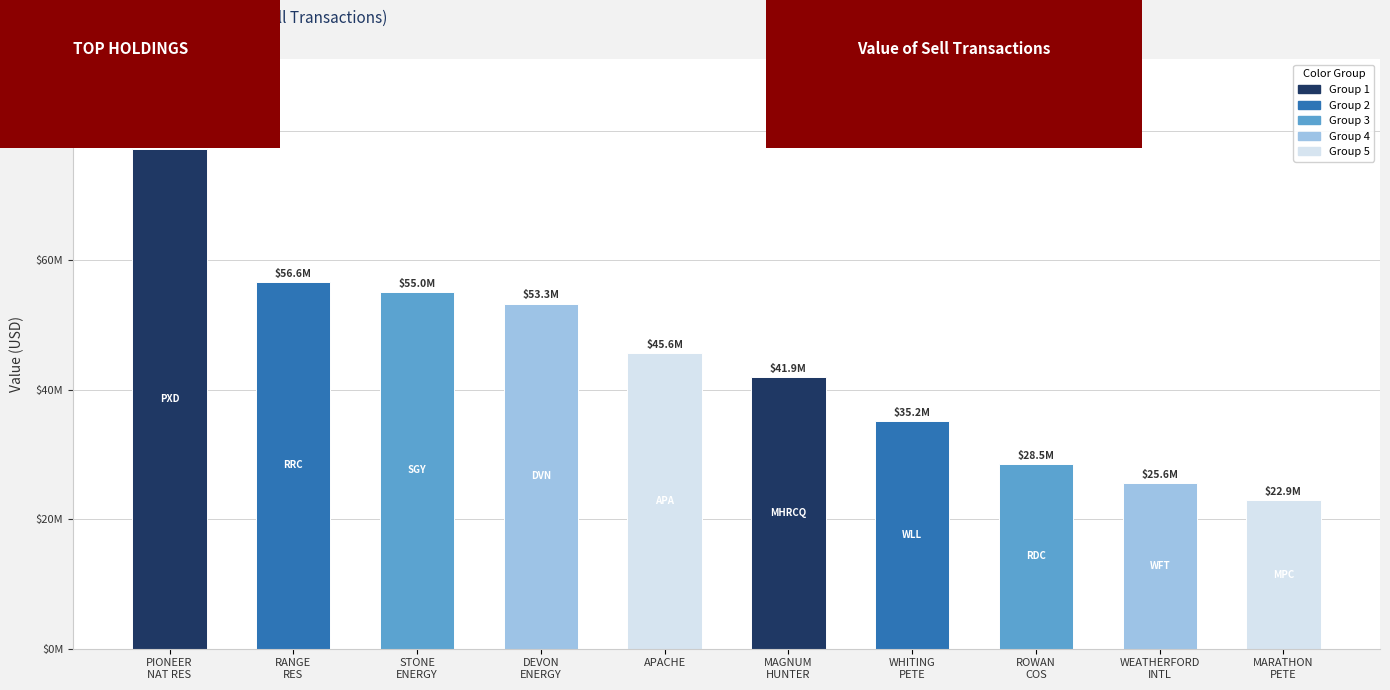

Where is the data nearest to the value 50001000?

DEVON
ENERGY